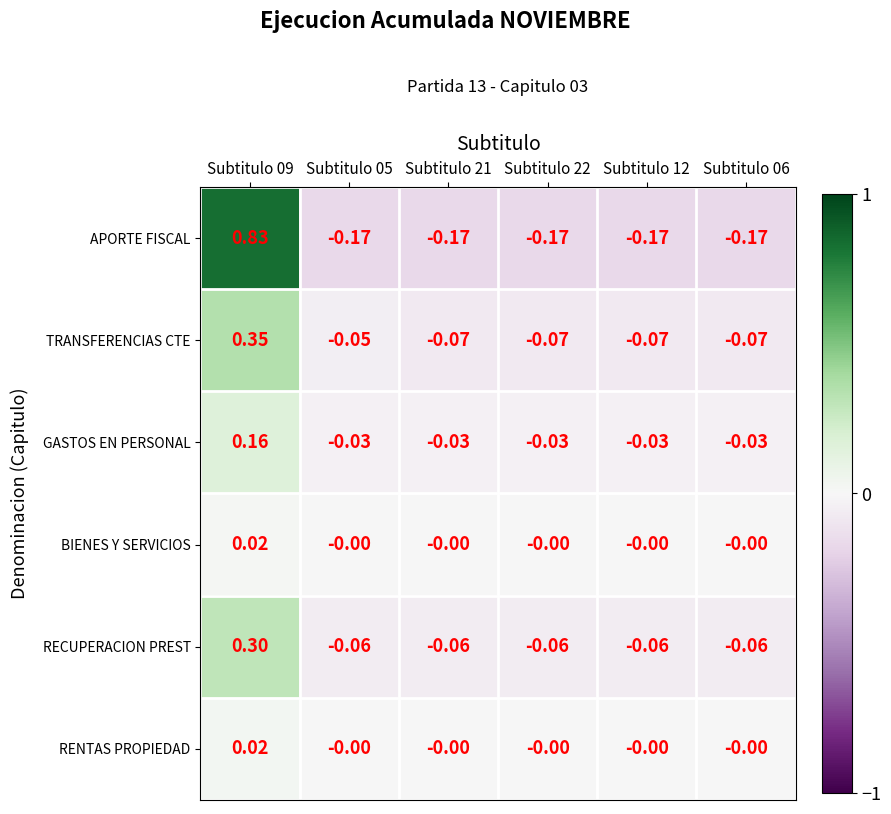

Which series changed the most between Subtitulo 05 and Subtitulo 06?

TRANSFERENCIAS CTE